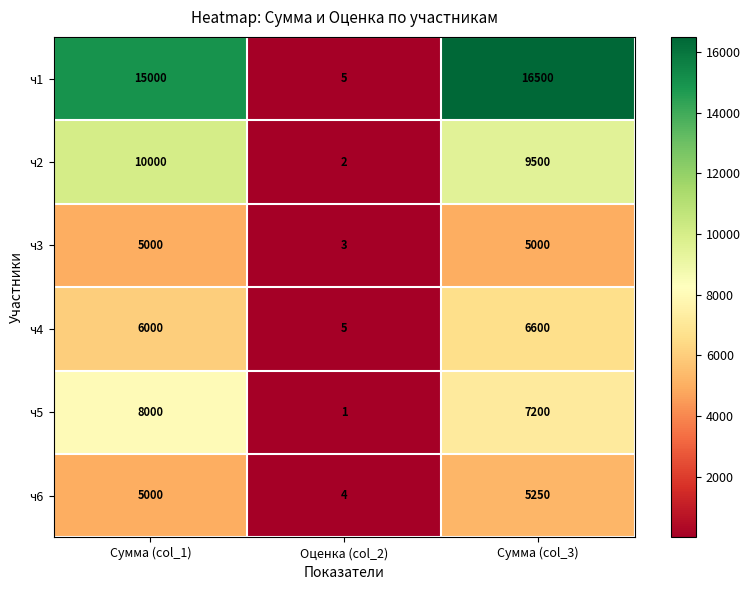

List the series in order of their peak value, lowest first.

ч3, ч6, ч4, ч5, ч2, ч1